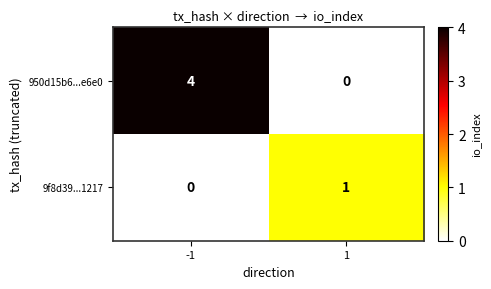

What is the sum of all 950d15b6...e6e0 values?

4